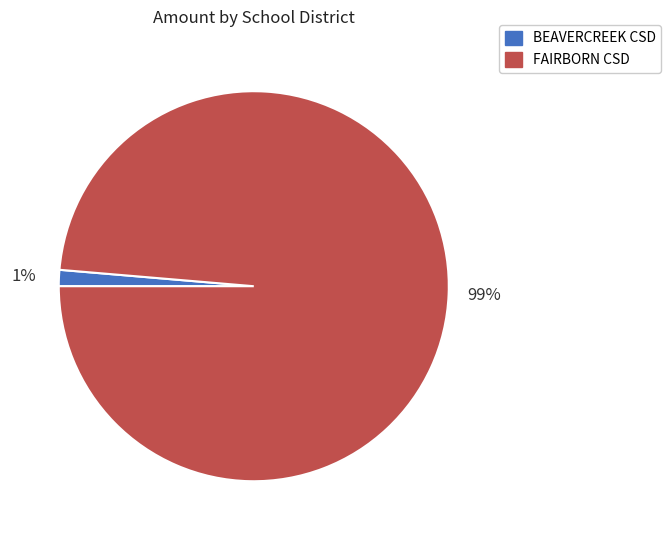

To the nearest percent, what is the average slice percentage?

50%